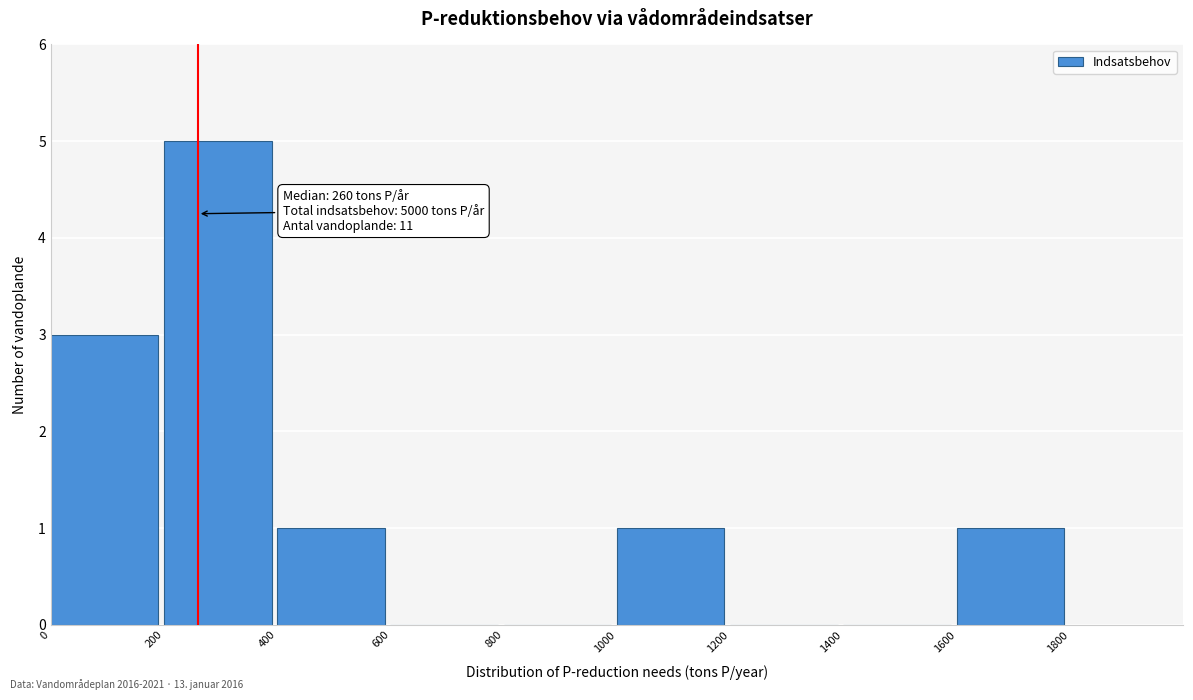

Which range on the x-axis has the tallest bar?

200 to 400